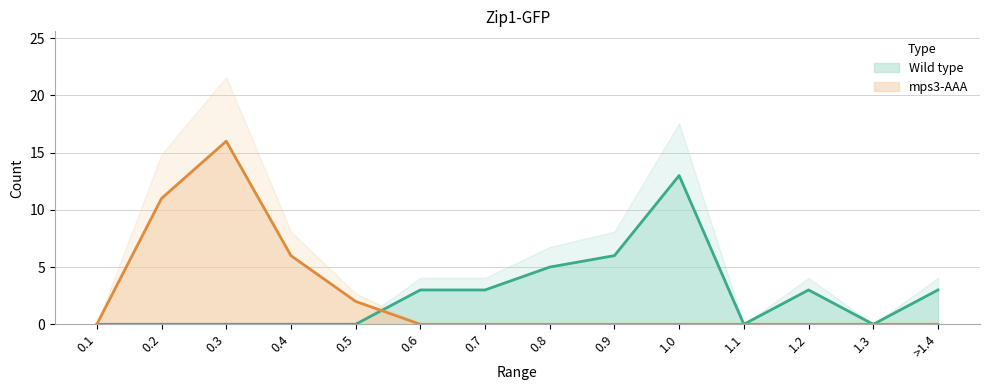

What is the maximum value shown in the chart?

16